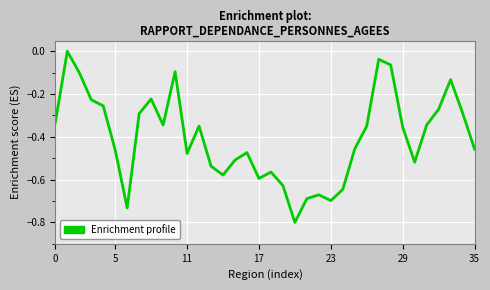

What is the difference between the maximum and minimum values?

0.8